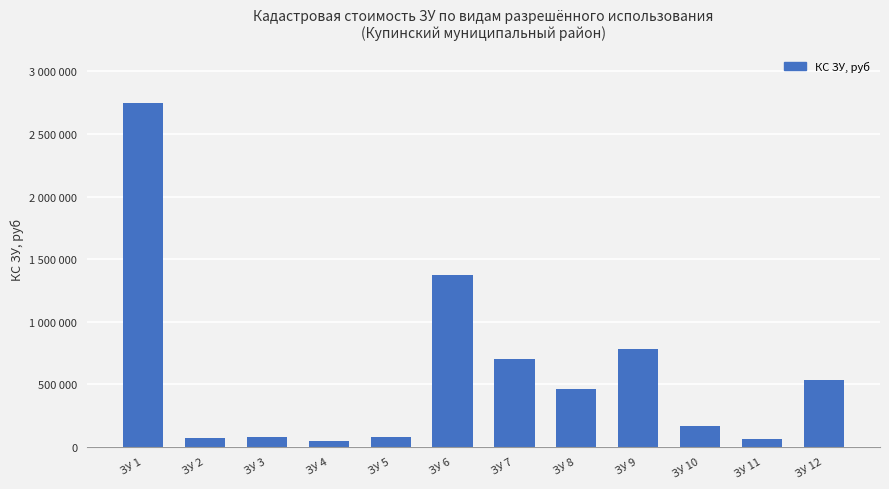

Reading left to right, extract all data points from this chart.

2751192.0	71836.7	74129.3	45853.2	73365.1	1375596.0	703058.4	461840.6	777600.0	162201.0	58962.5	532190.0